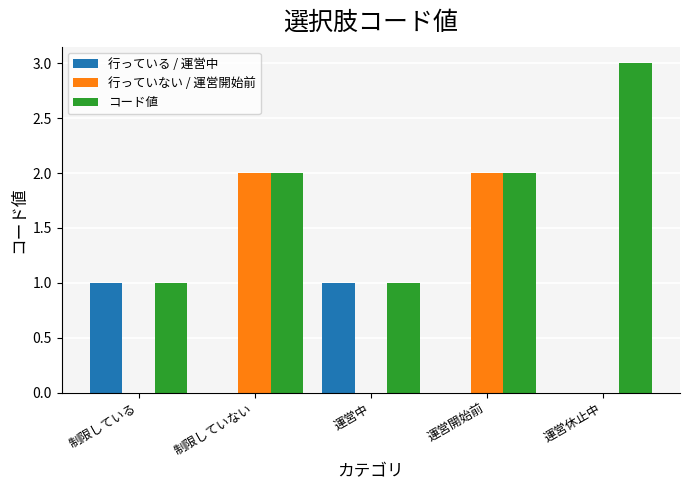

Which series has the largest total across all categories?

コード値